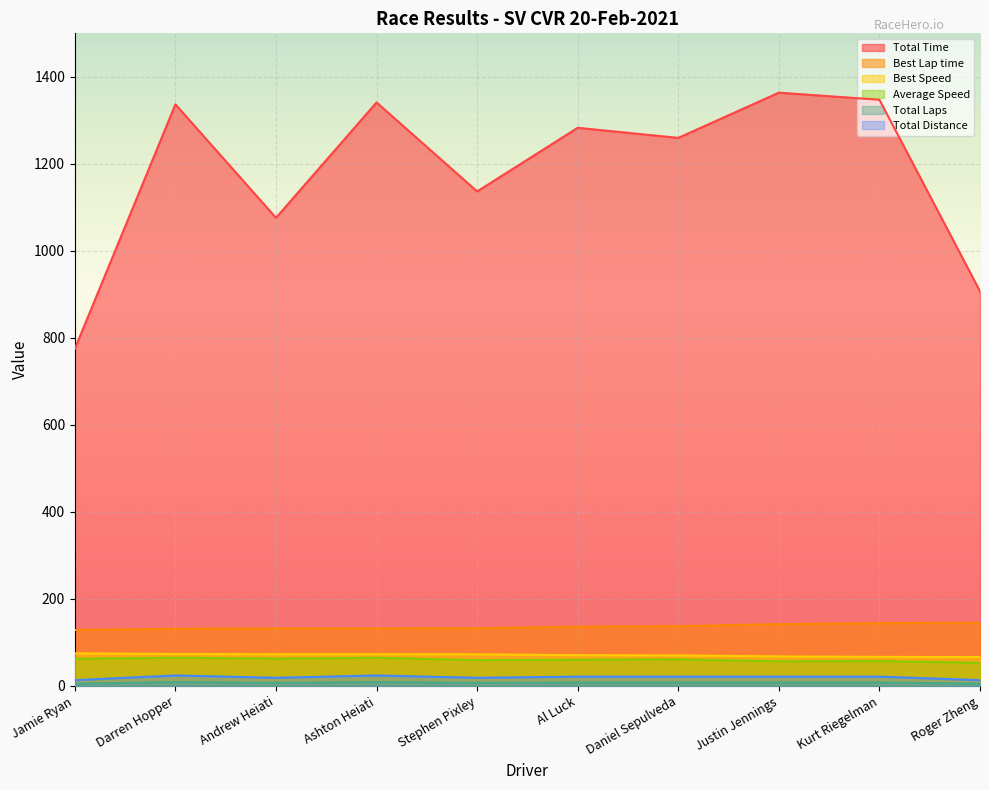

Which category has the highest value in the Best Lap time series?

Roger Zheng